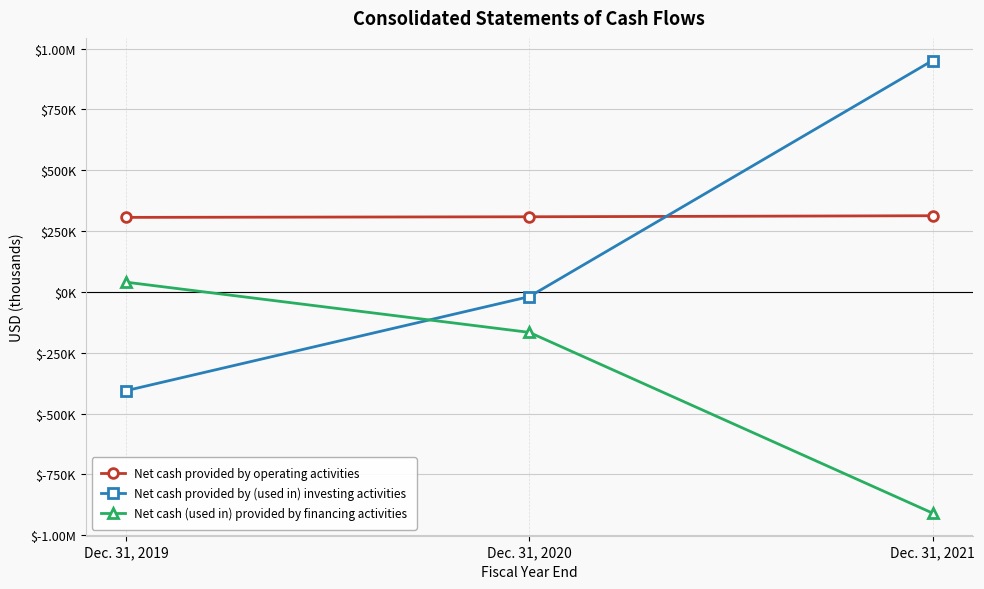

What are all the series names shown in the legend?

Net cash provided by operating activities, Net cash provided by (used in) investing activities, Net cash (used in) provided by financing activities